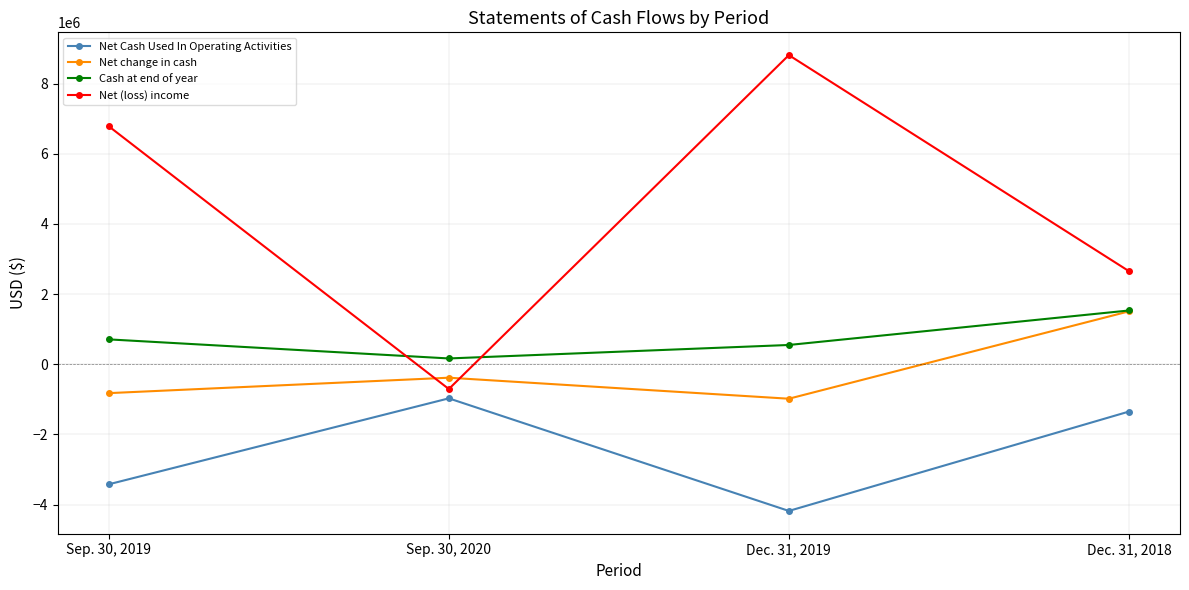

Which category has the highest value in the Cash at end of year series?

Dec. 31, 2018